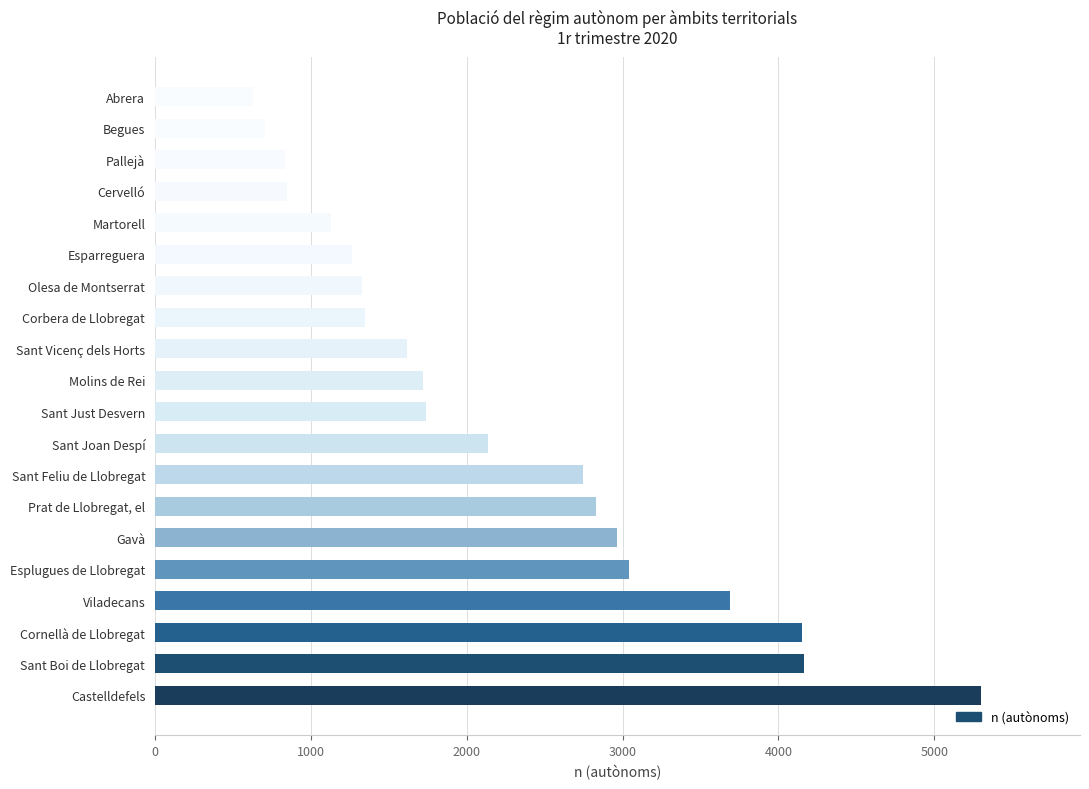

List the labels in order of value, largest first.

Castelldefels, Sant Boi de Llobregat, Cornellà de Llobregat, Viladecans, Esplugues de Llobregat, Gavà, Prat de Llobregat, el, Sant Feliu de Llobregat, Sant Joan Despí, Sant Just Desvern, Molins de Rei, Sant Vicenç dels Horts, Corbera de Llobregat, Olesa de Montserrat, Esparreguera, Martorell, Cervelló, Pallejà, Begues, Abrera